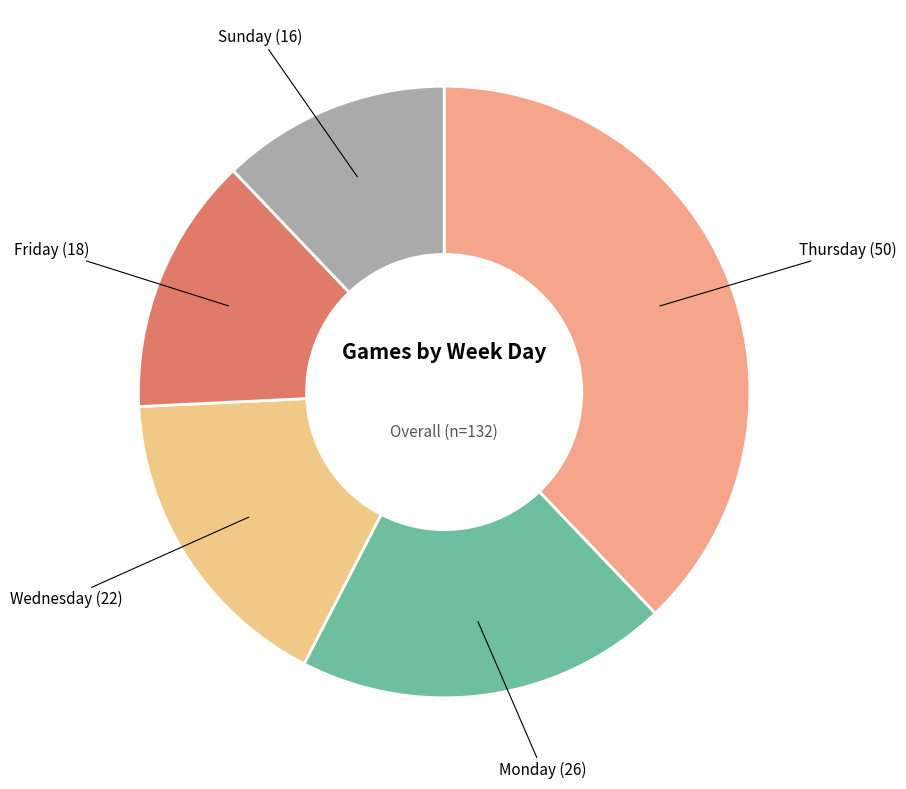

True or false: Monday accounts for 20% of the total.

True